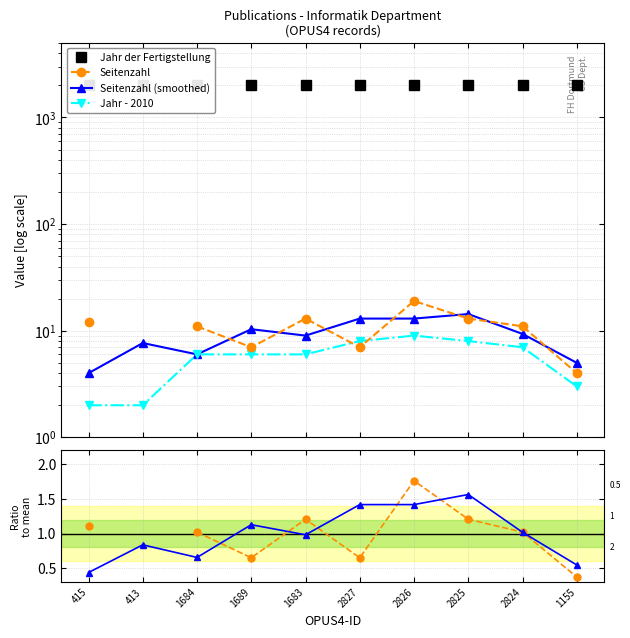

True or false: Jahr der Fertigstellung and Jahr - 2010 intersect in this chart.

False